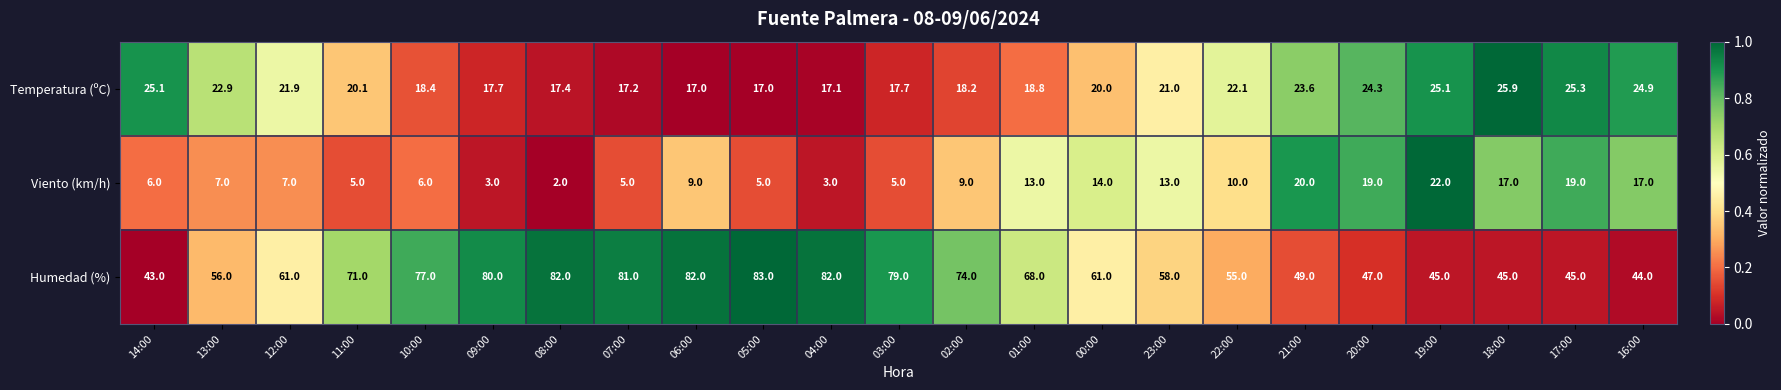

How many distinct data groups are displayed?

3